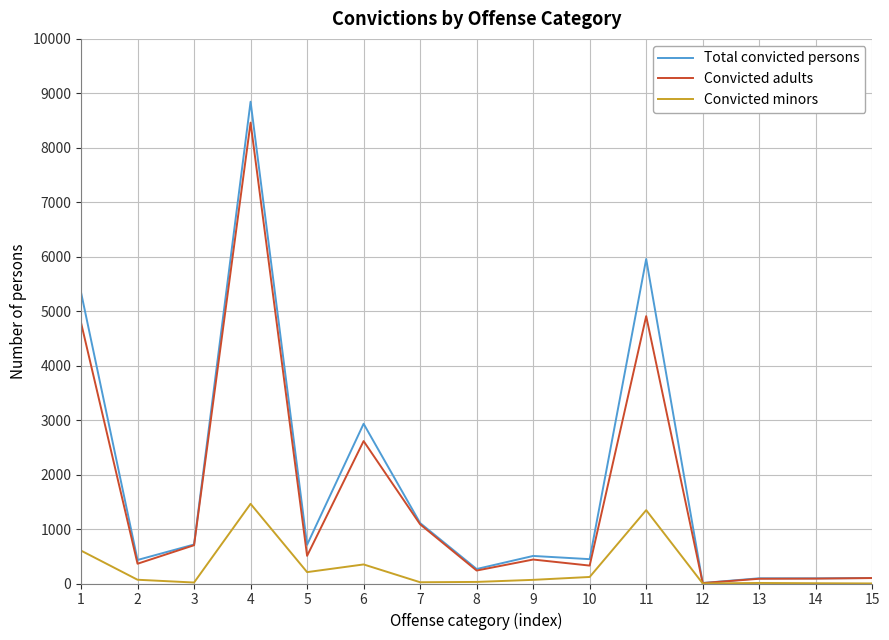

At which category is the sum across all series the highest?

4